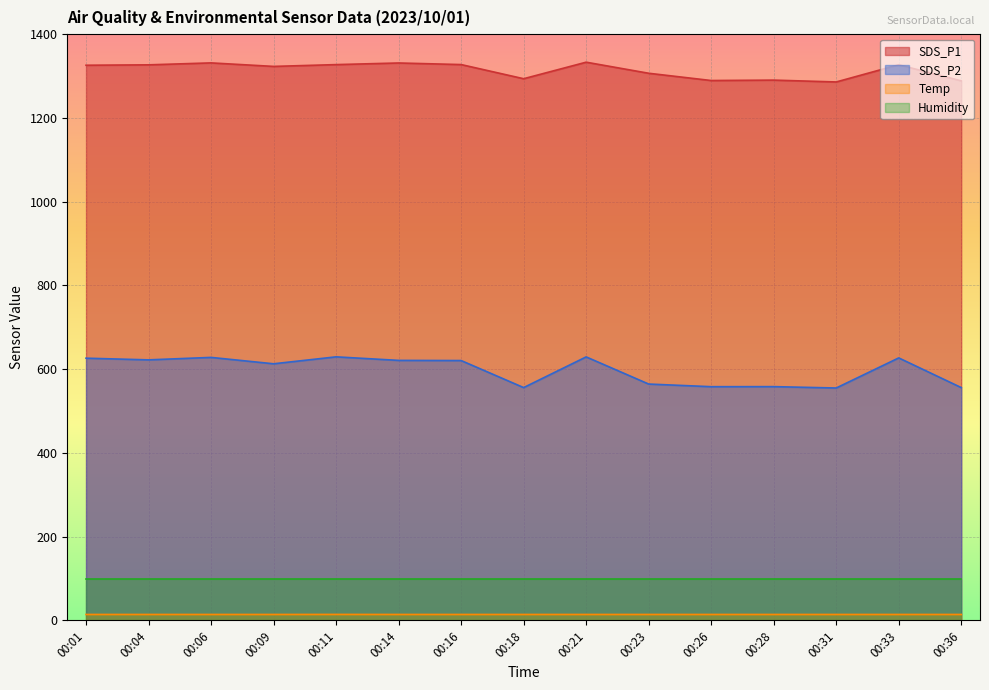

True or false: SDS_P1 and SDS_P2 cross at least once.

False